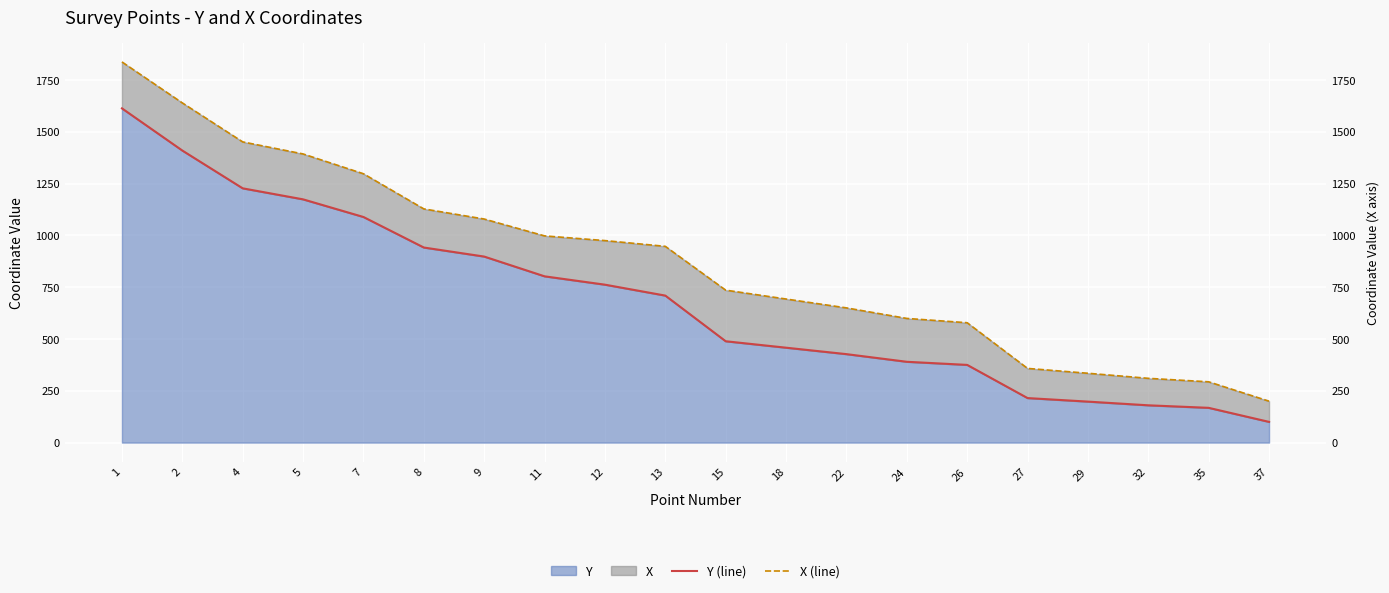

What is the difference between the maximum and minimum values in the Y (line) series?

1513.5